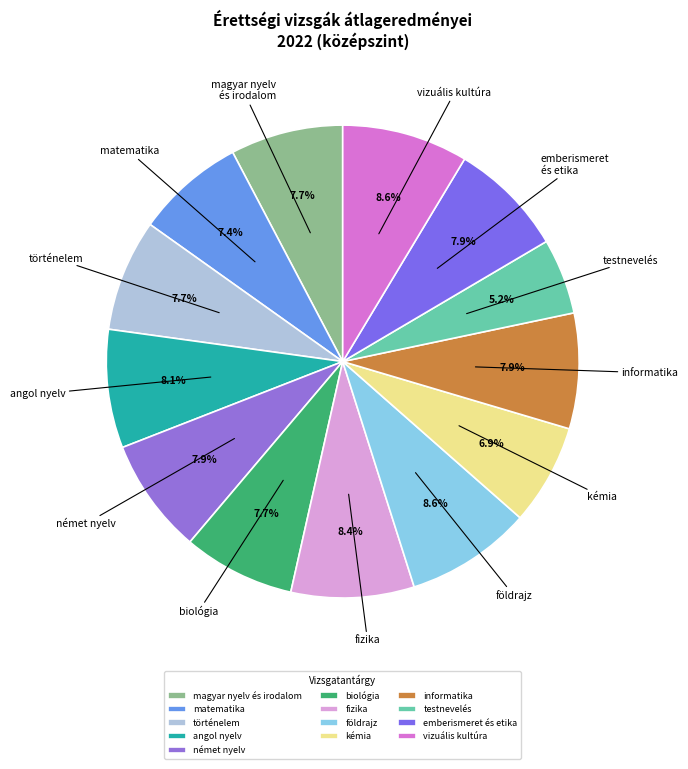

What is the smallest slice in the pie chart?

testnevelés